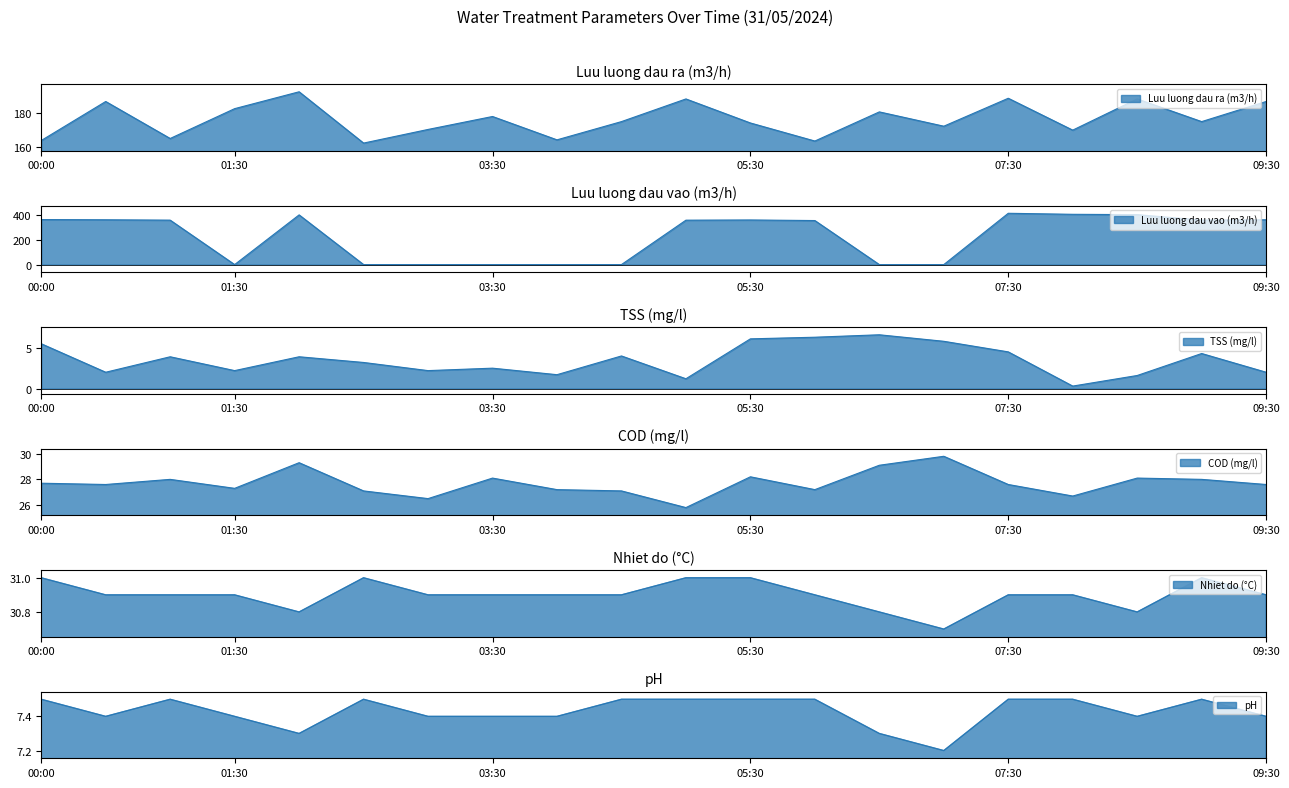

The Luu luong dau ra (m3/h) series shows 281.5 at 03:00. True or false?

False